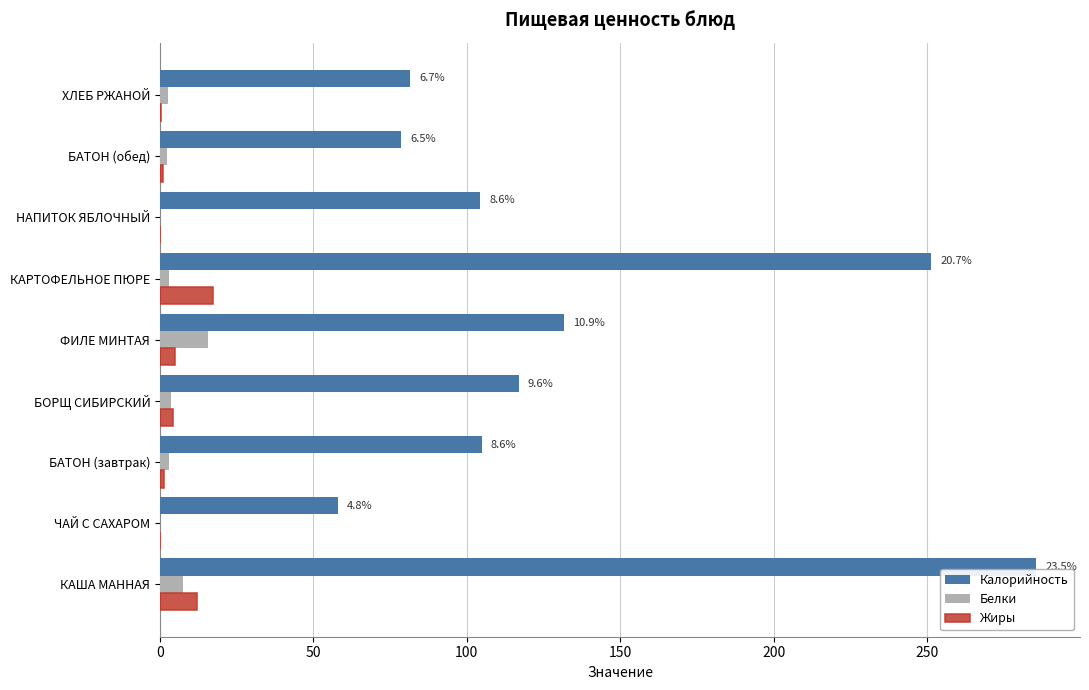

At which label is Калорийность closest to 171?

ФИЛЕ МИНТАЯ